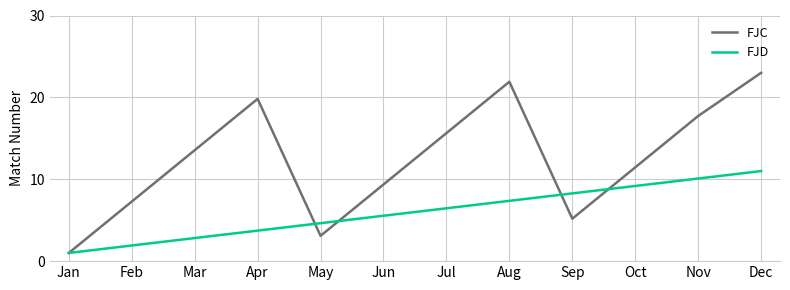

What is the spread (max minus min) of values at Sep?

3.1